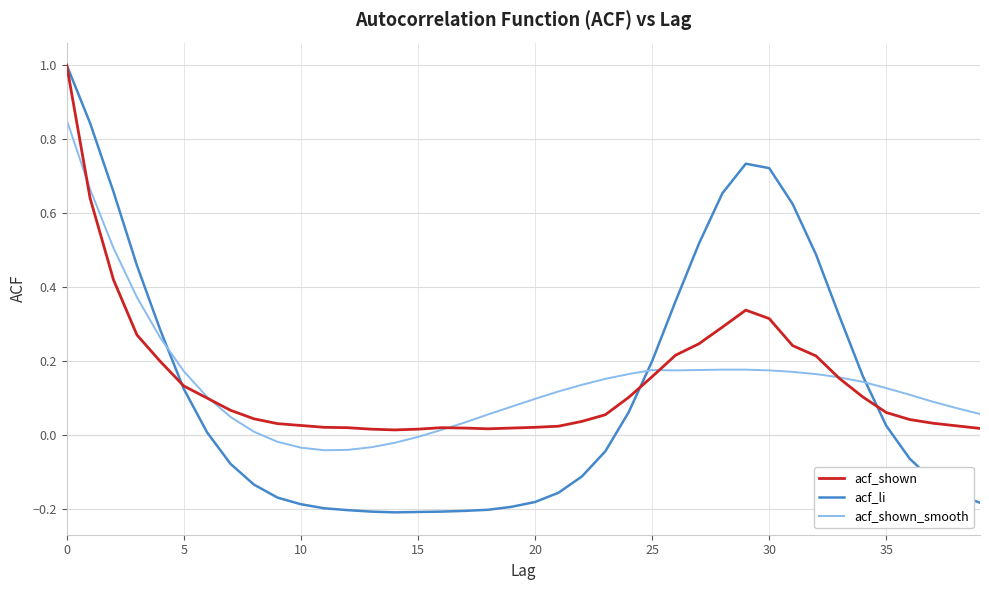

Which series has the widest spread of values?

acf_li